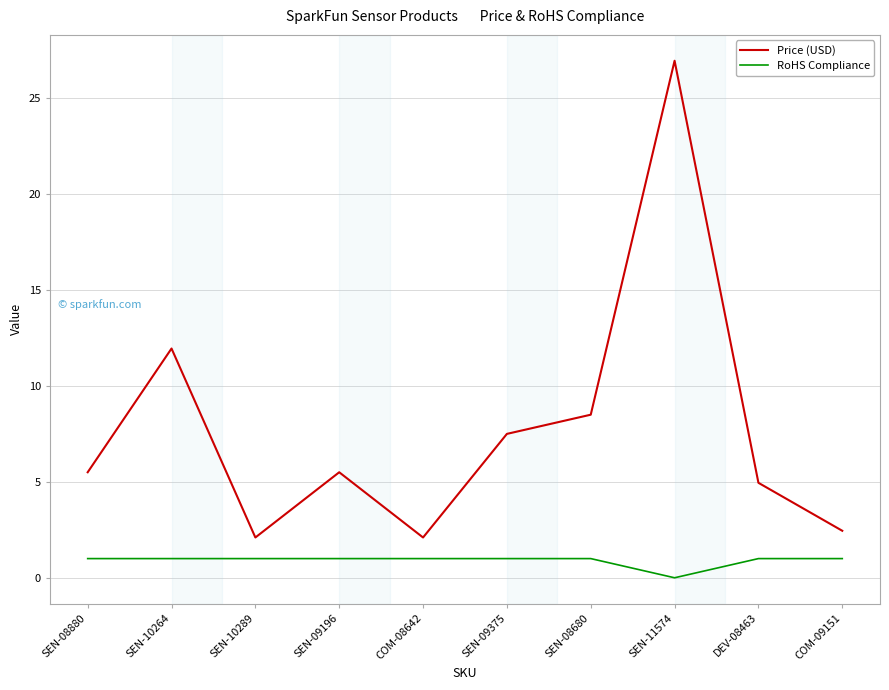

What position from the left is SEN-10264?

2